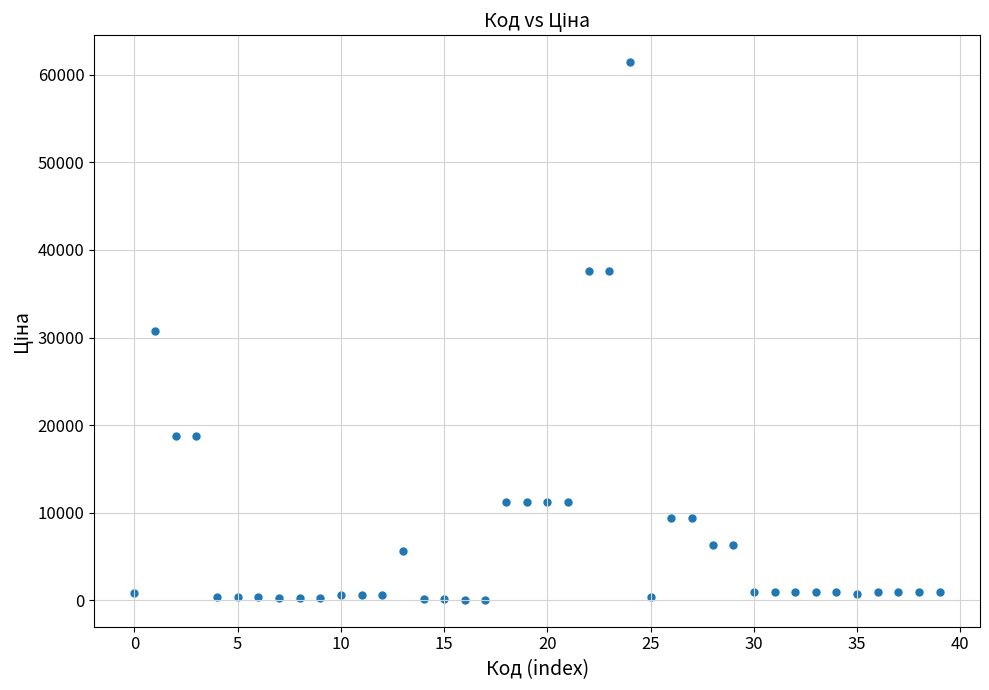

What is the range of Y values (max minus min)?

61377.2